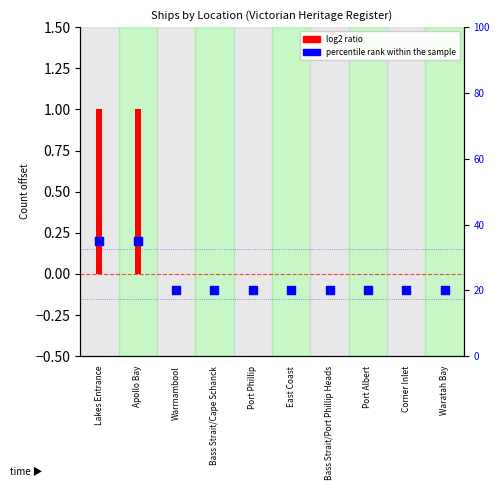

Which has a higher value, Bass Strait/Port Phillip Heads or Warrnambool?

Bass Strait/Port Phillip Heads